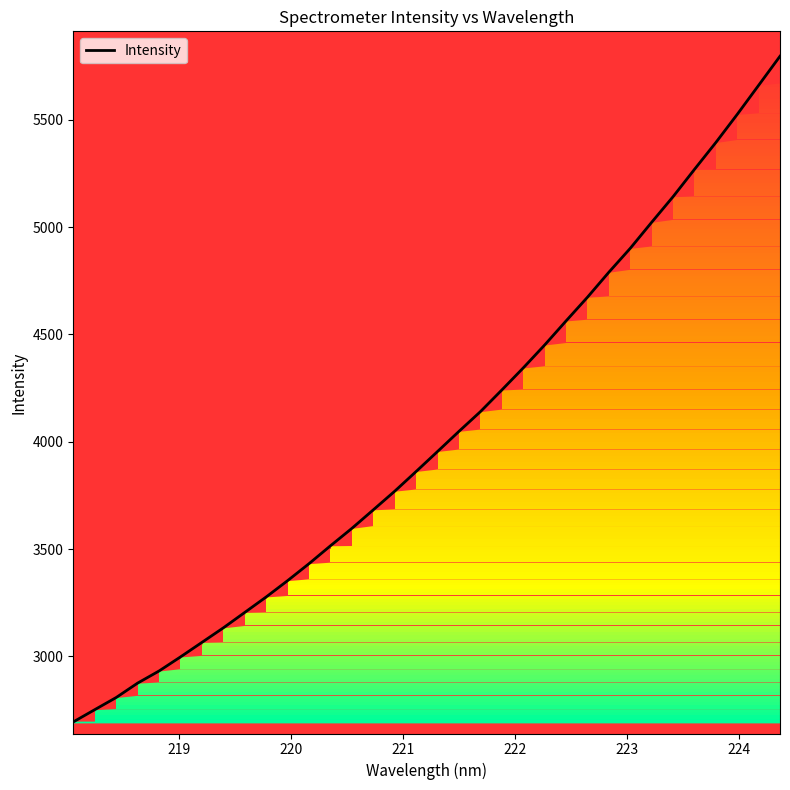

What is the maximum value shown in the chart?

5796.0